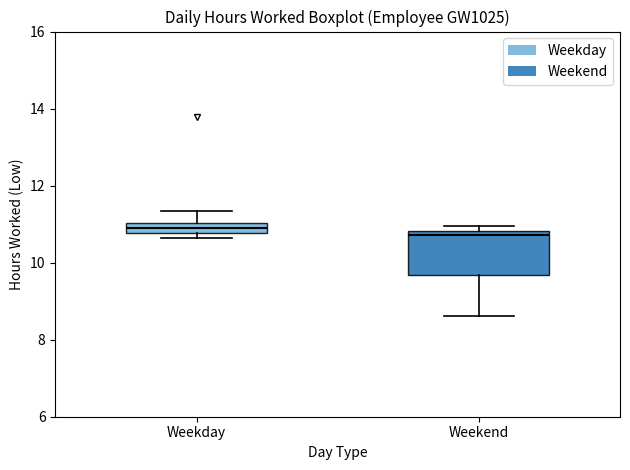

Which box is the tallest, from its lower edge to its upper edge?

Weekend